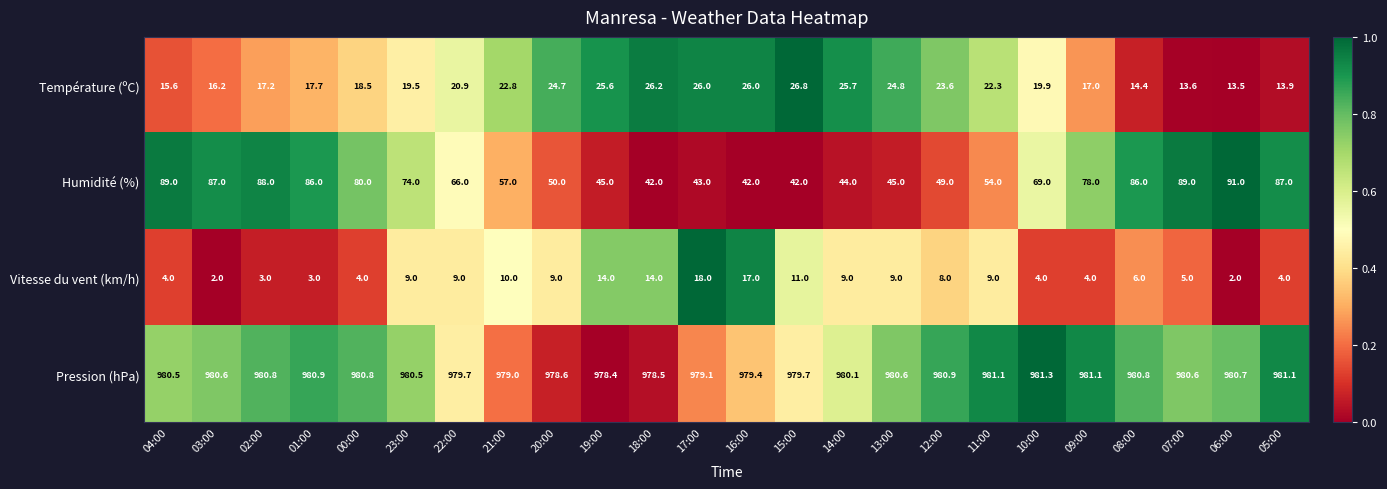

Between 03:00 and 17:00, which series saw the biggest shift?

Humidité (%)